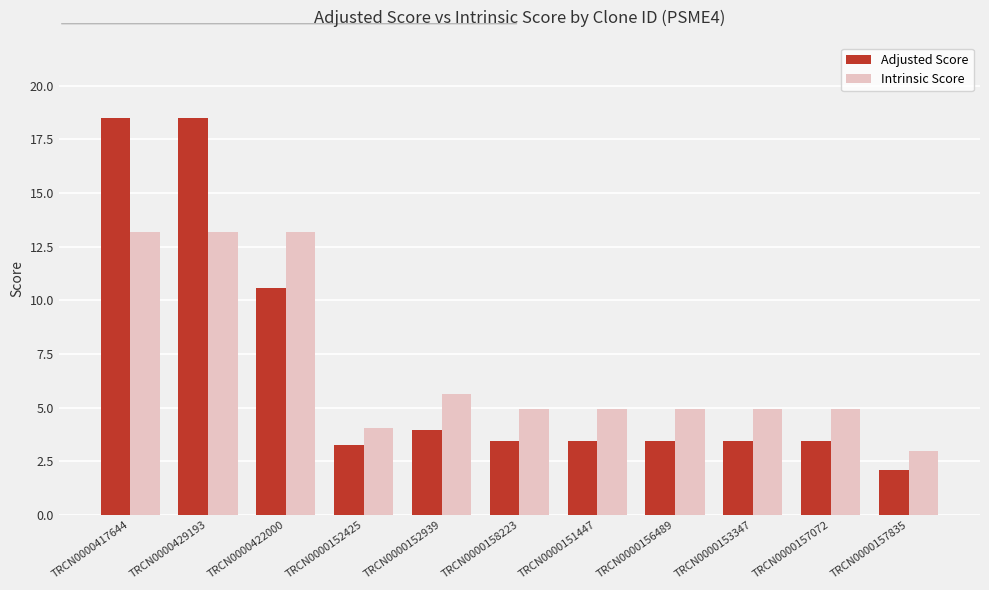

The value of Intrinsic Score at TRCN0000156489 is 7.2. True or false?

False